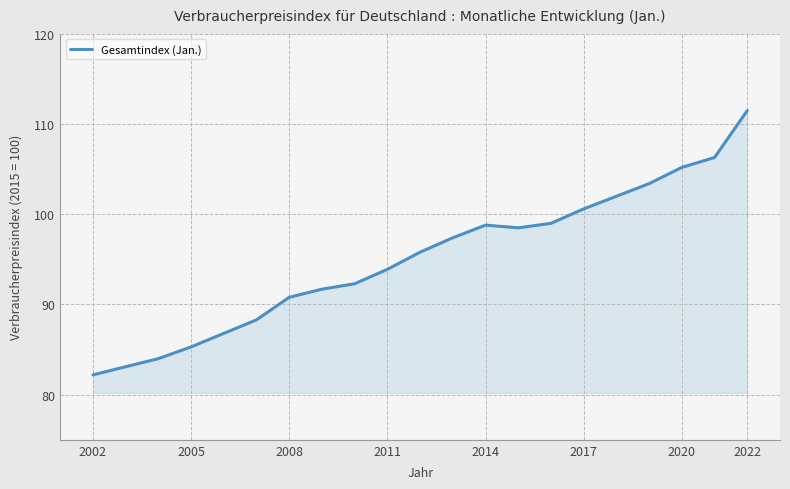

Reading right to left, extract all data points from this chart.

111.5	106.3	105.2	103.4	102.0	100.6	99.0	98.5	98.8	97.4	95.8	93.9	92.3	91.7	90.8	88.3	86.8	85.3	84.0	82.2